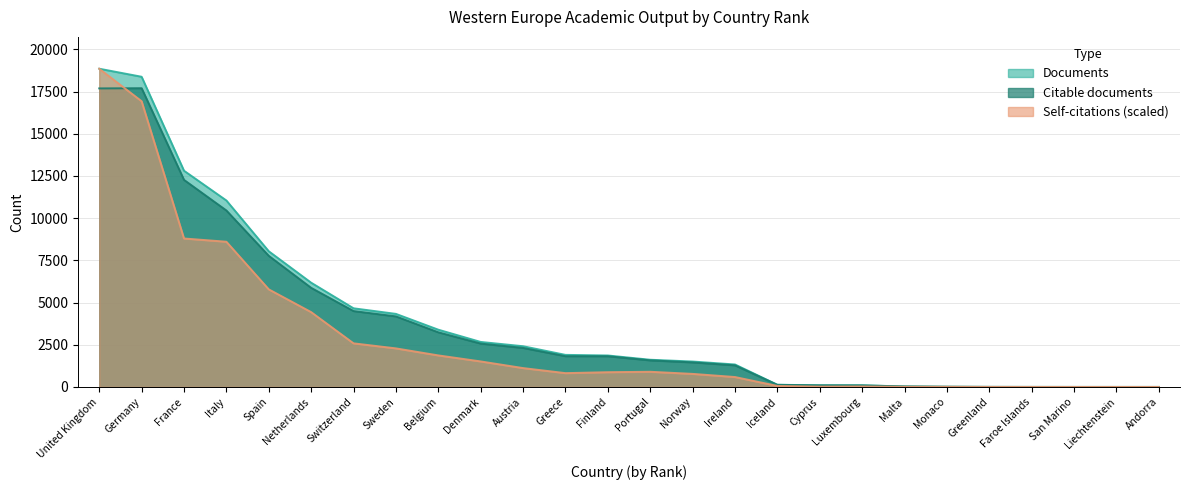

The value of Citable documents at Sweden is 4181.0. True or false?

True